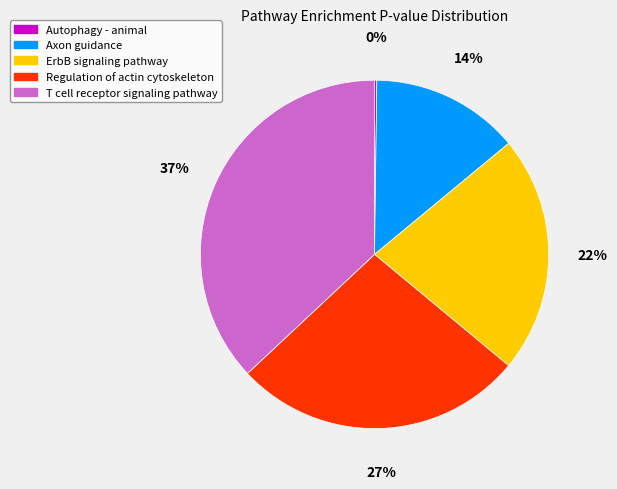

What percentage is the T cell receptor signaling pathway slice, to the nearest percent?

37%